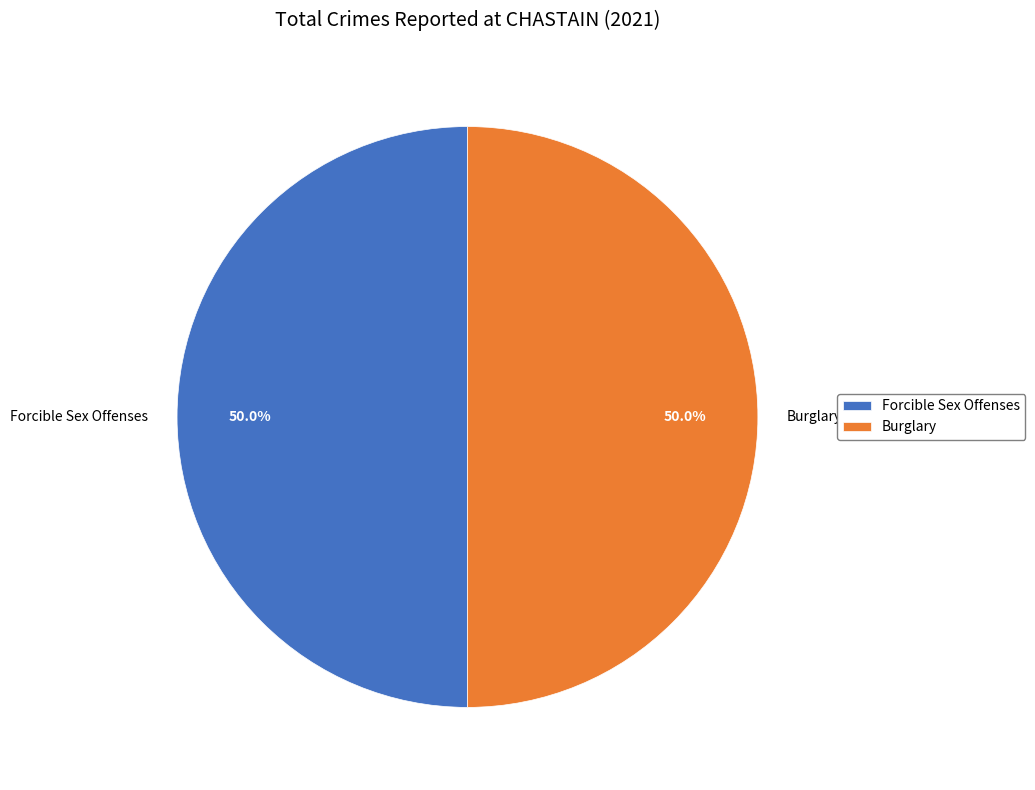

What percentage is NOT represented by Burglary?

50.0%